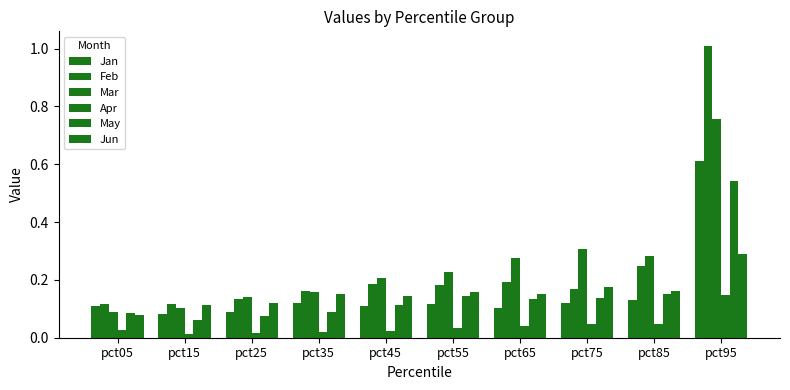

How many groups of bars are there?

10